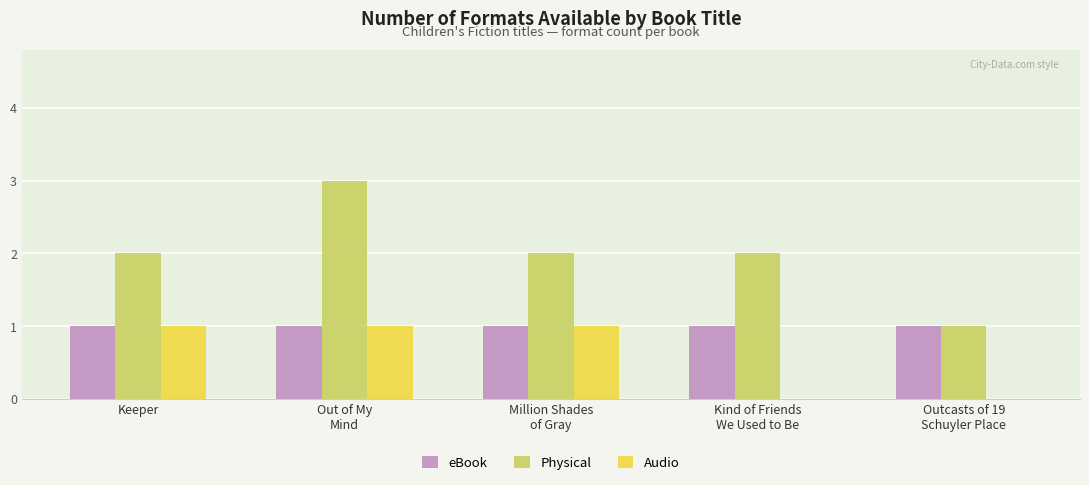

Which category has the highest value in the Physical series?

Out of My
Mind